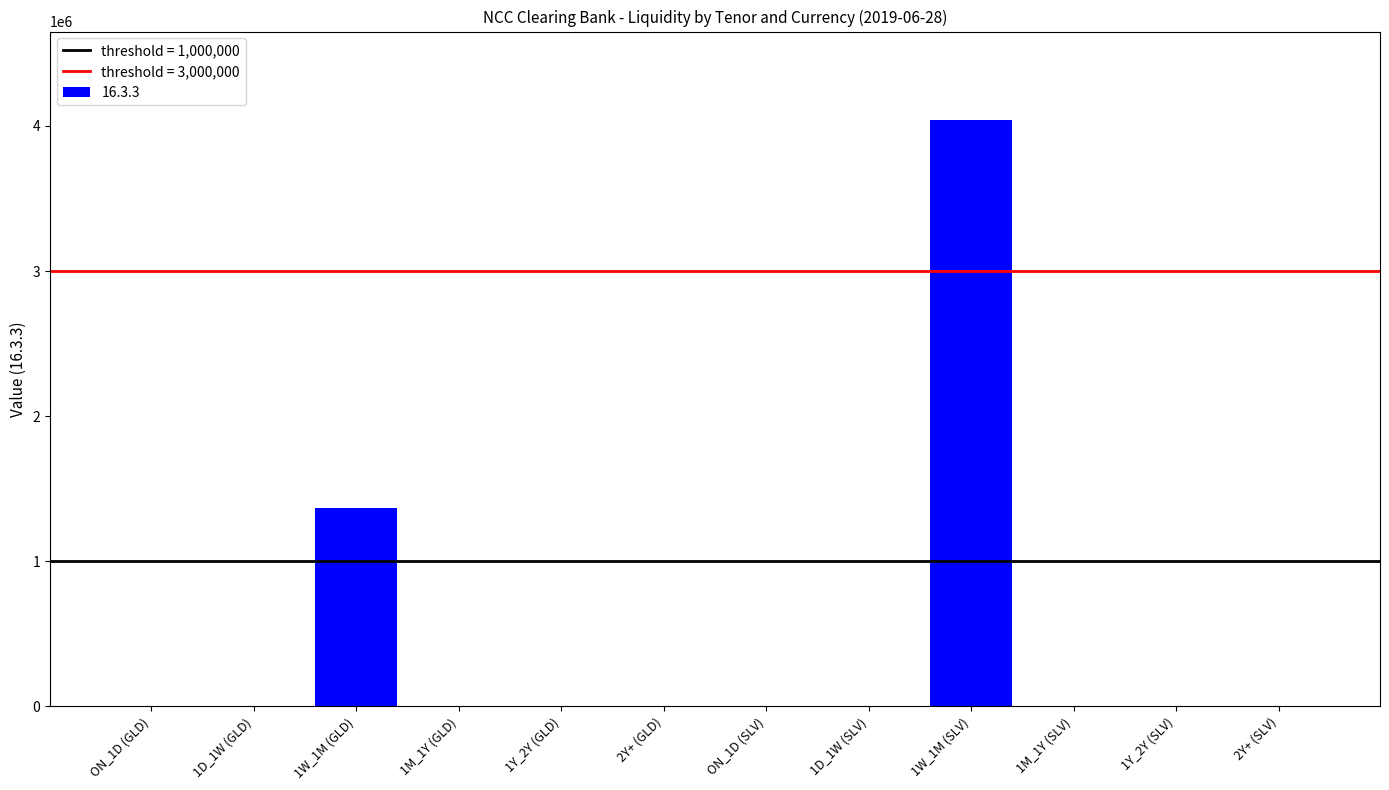

True or false: the data shows 2800641 at 1M_1Y (GLD).

False